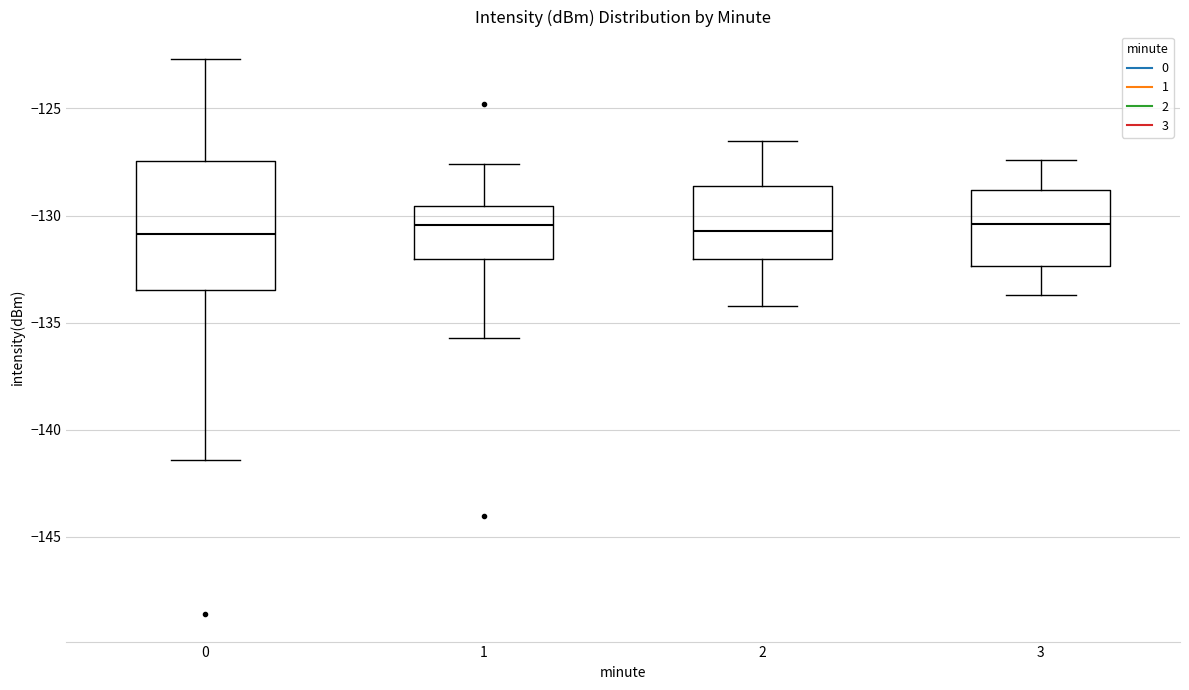

Comparing the boxes themselves (not the whiskers), which one is the tallest?

0